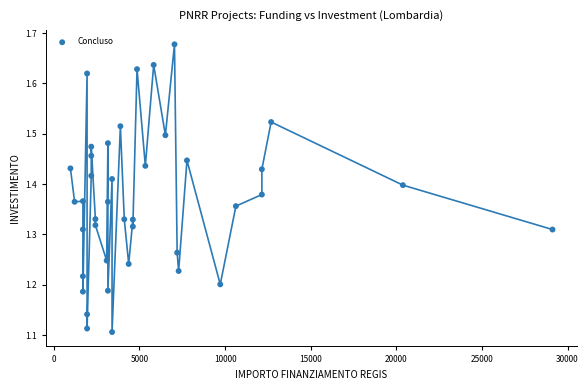

What is the range of X values (max minus min)?

28148.0